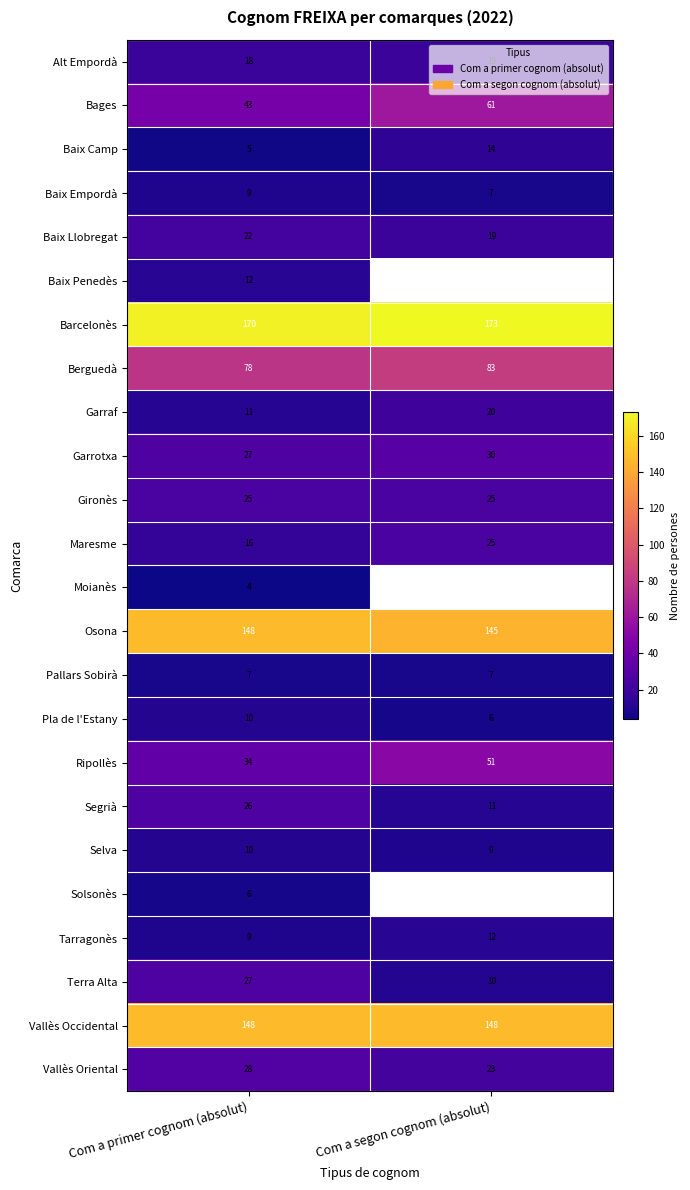

What is the sum of the Alt Empordà values at Com a segon cognom (absolut) and Com a primer cognom (absolut)?

37